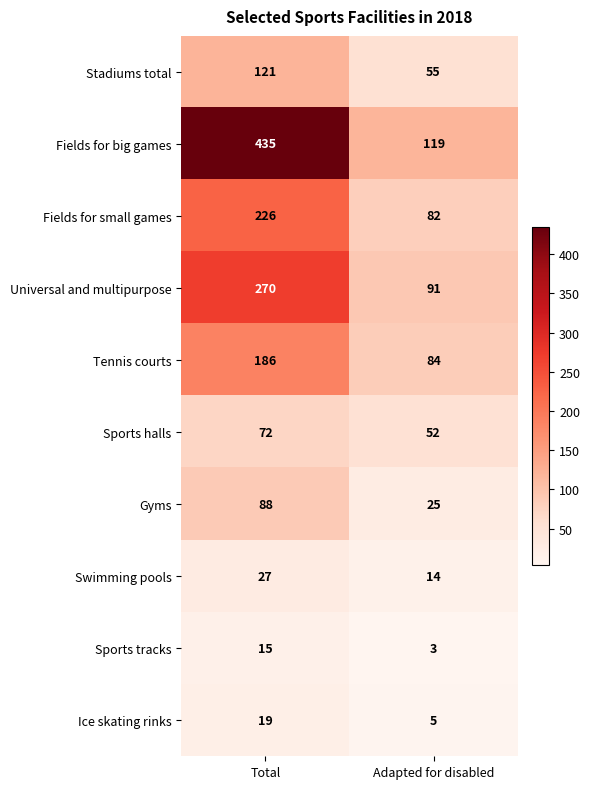

What is the approximate value of Sports halls at Adapted for disabled?

52